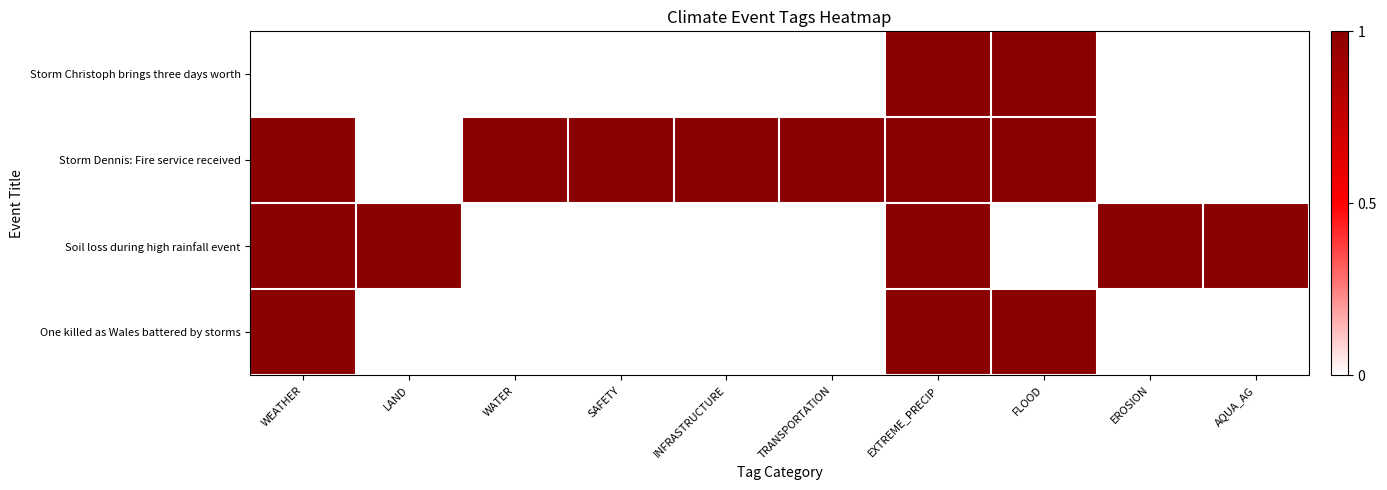

At which category does the chart reach its minimum across all series?

WEATHER